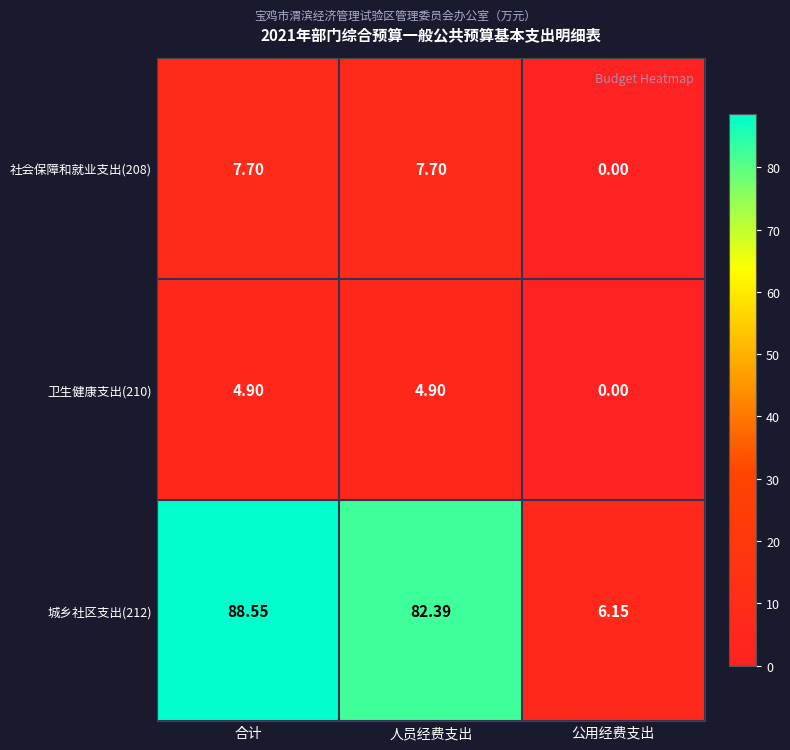

List the labels in order of 城乡社区支出(212) value, smallest first.

公用经费支出, 人员经费支出, 合计